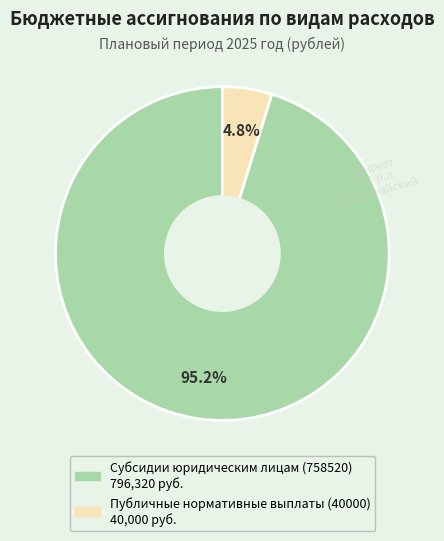

Approximately how many times larger is the value at Публичные нормативные выплаты (40000) compared to Субсидии юридическим лицам (758520)?

0.1